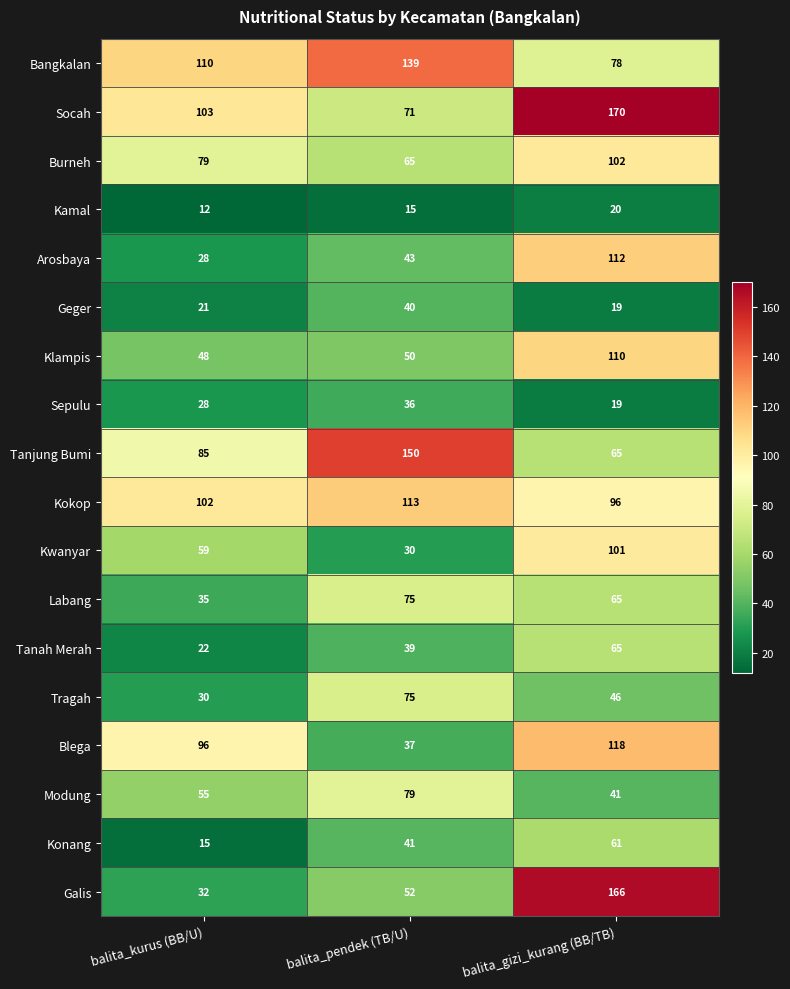

The Sepulu series shows 9 at balita_pendek (TB/U). True or false?

False